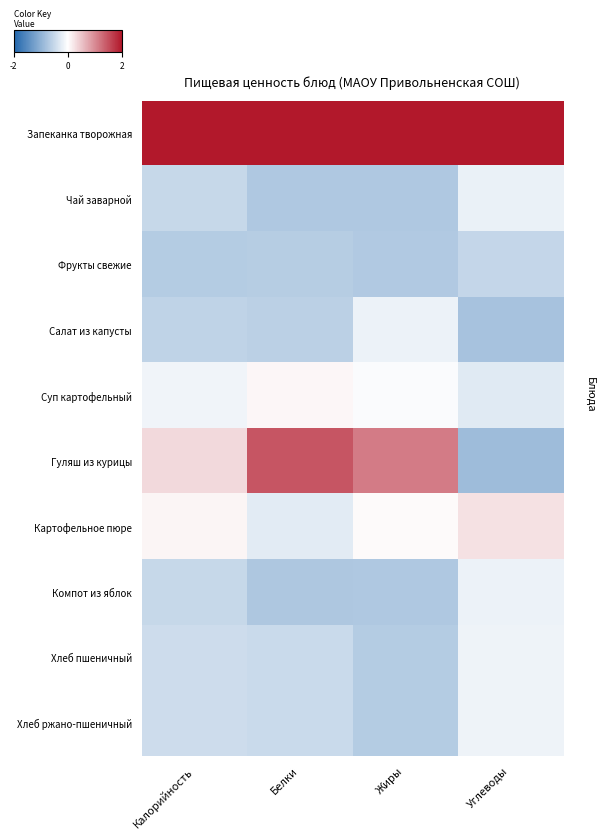

What is the minimum value shown in the chart?

-0.9